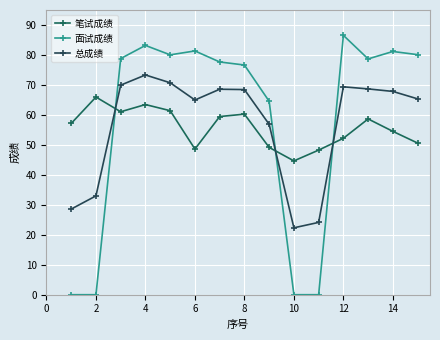

How many interior local valleys does the 面试成绩 series have?

2